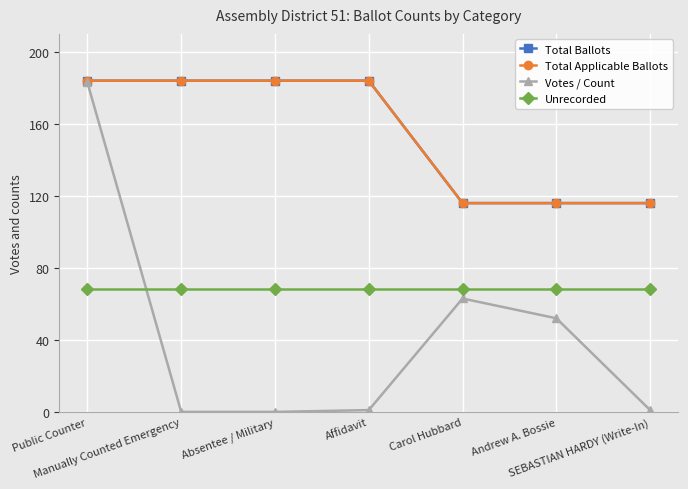

What is the label of the 1st point from the right?

SEBASTIAN HARDY (Write-In)